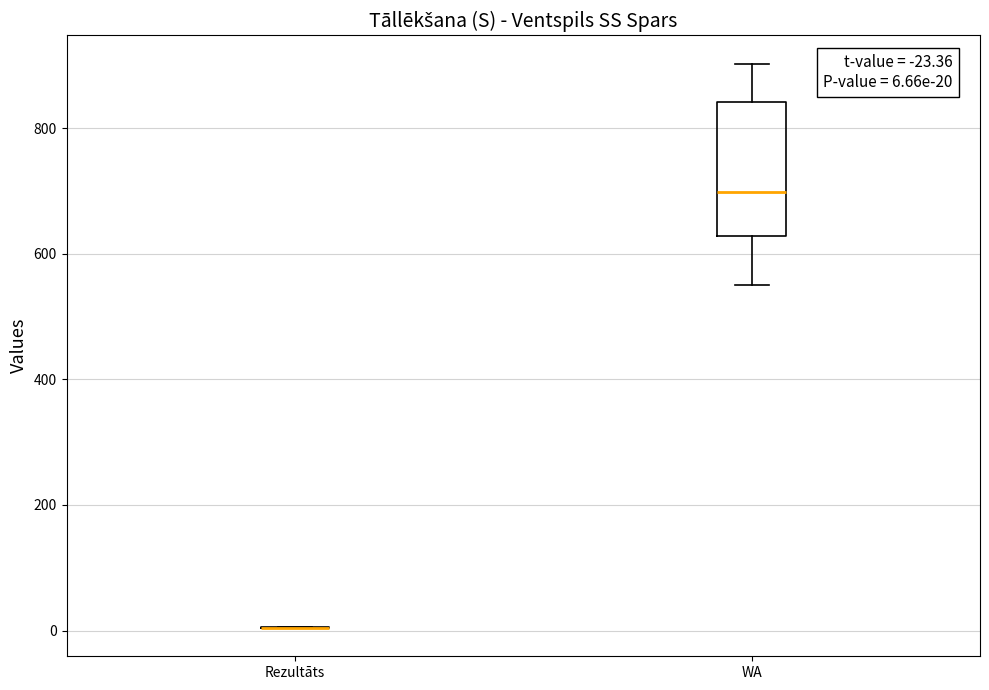

Comparing the boxes themselves (not the whiskers), which one is the tallest?

WA